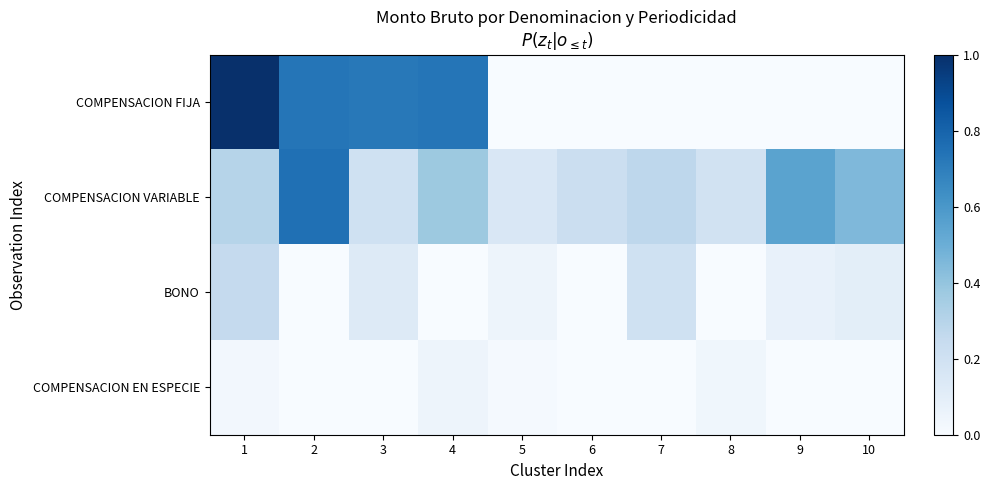

List the series in order of their peak value, highest first.

COMPENSACION FIJA, COMPENSACION VARIABLE, BONO, COMPENSACION EN ESPECIE